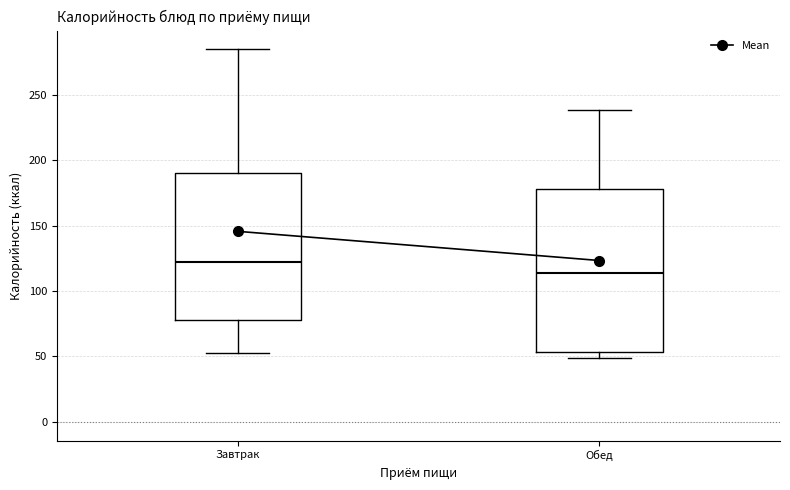

Where does the median line of the box for Обед sit on the y-axis? The values are not printed on the chart, so give them approximately, as read against the axis.

115